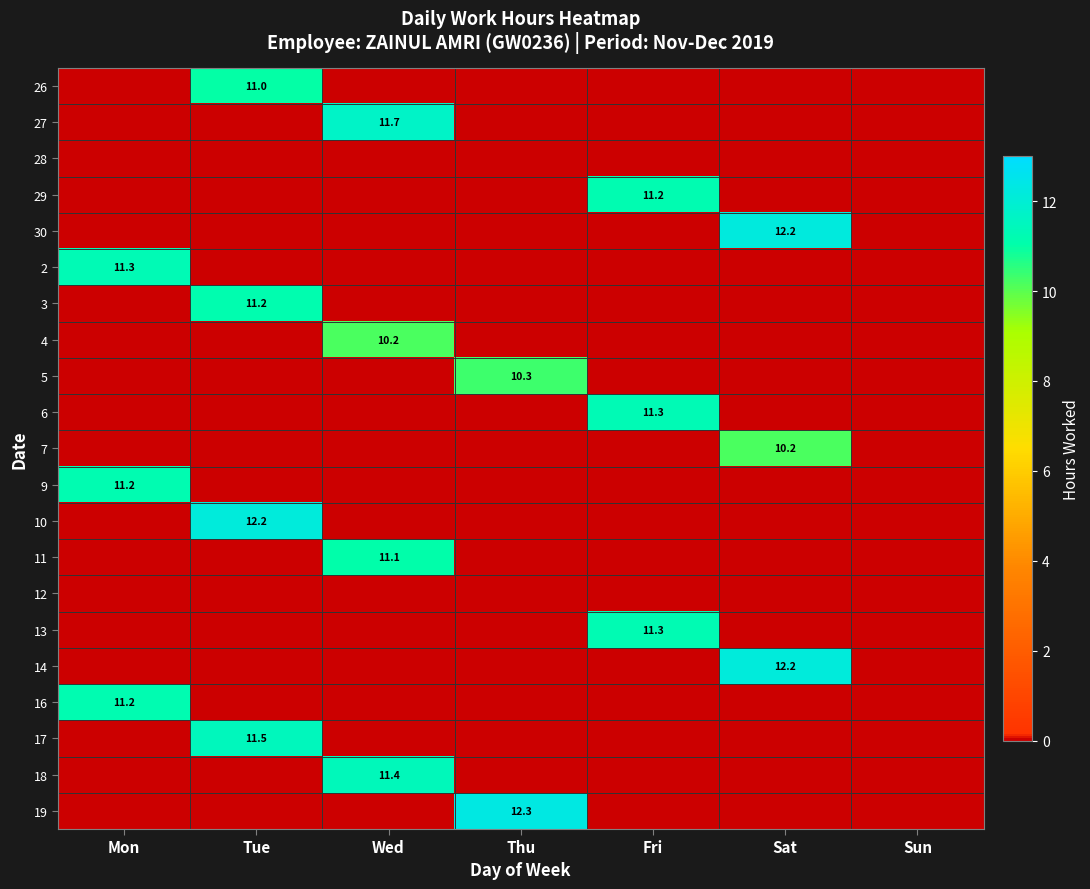

True or false: 11 has a value of 0.0 at Tue.

True